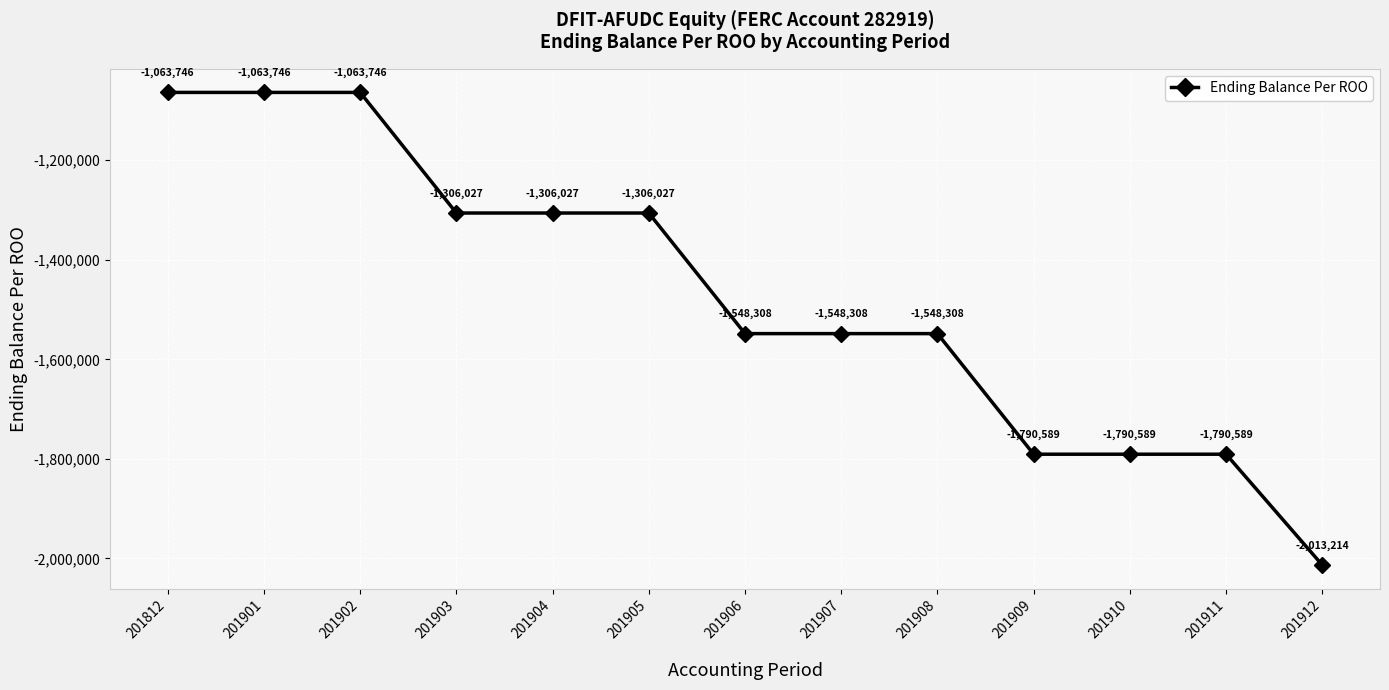

Between 201906 and 201909, which is larger?

201906